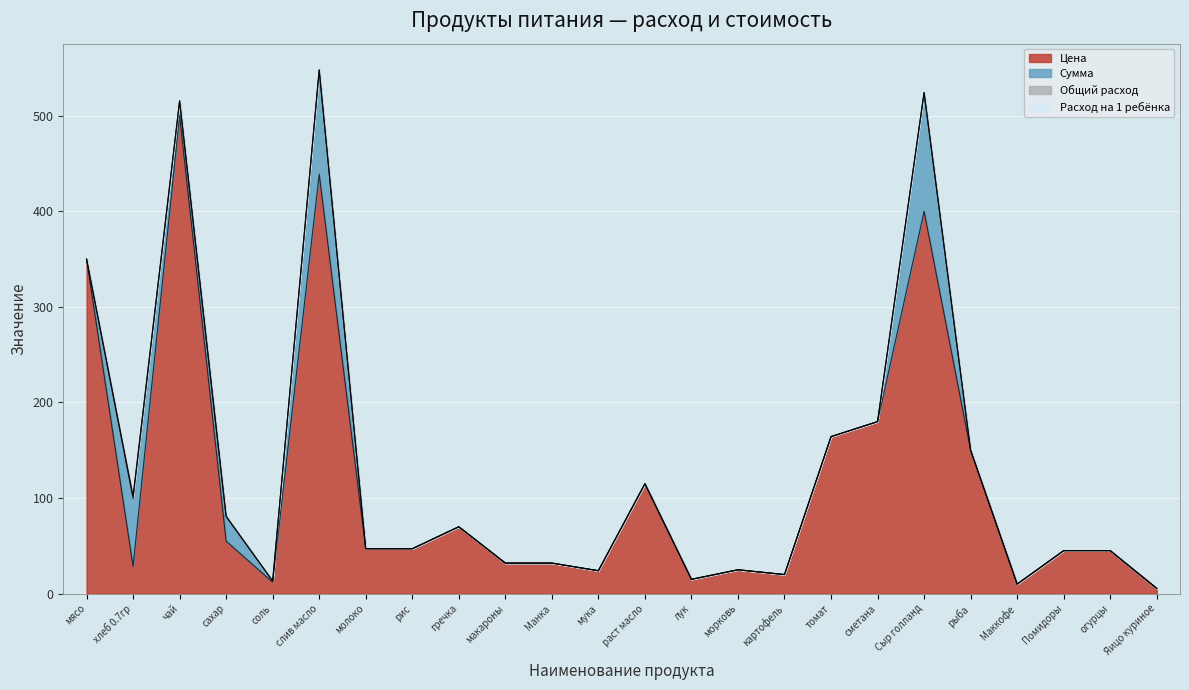

How many distinct data groups are displayed?

4